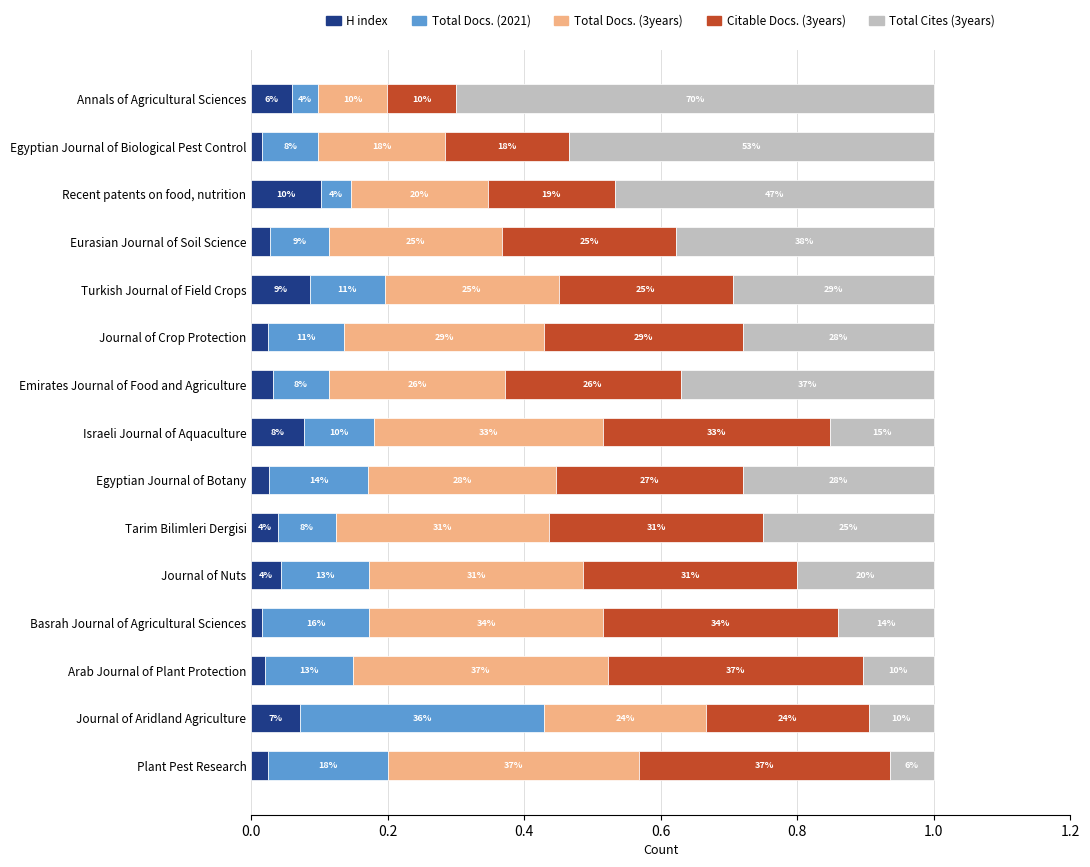

What position from the left is 0.4?

3